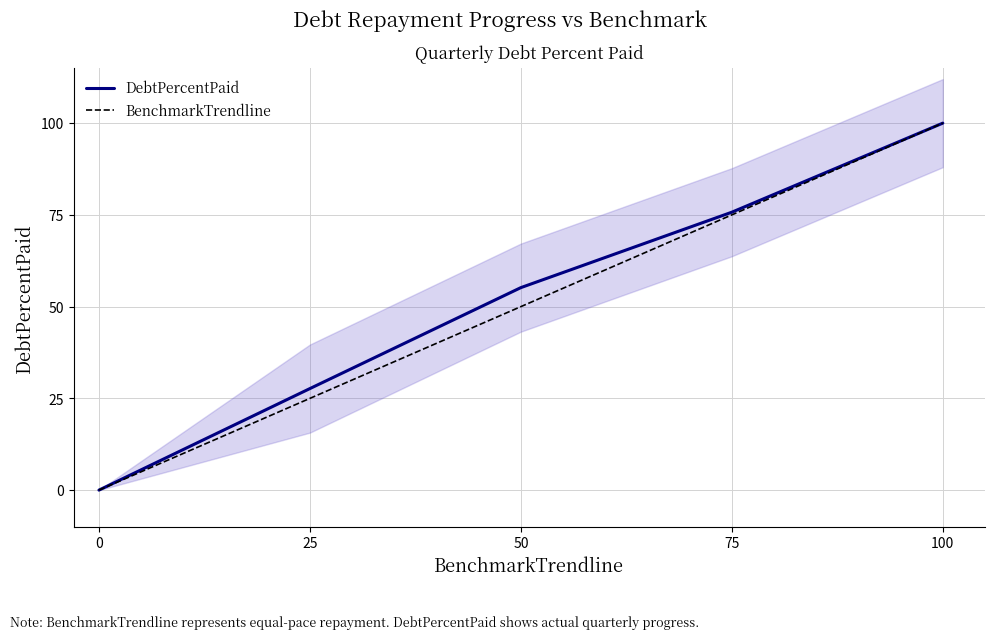

Rank the series by their maximum value, from highest to lowest.

DebtPercentPaid, BenchmarkTrendline